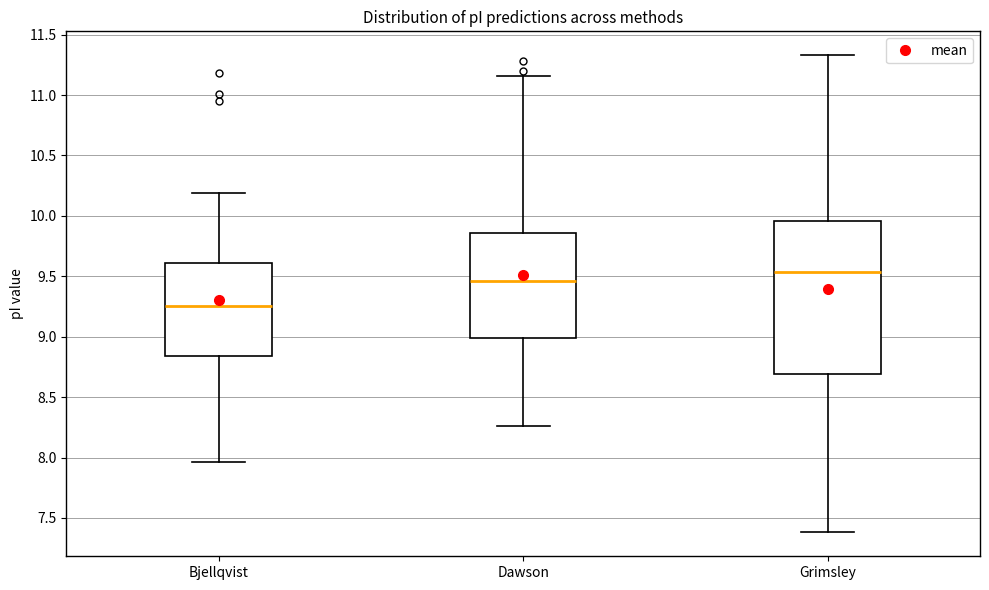

Which box has the highest median line?

Grimsley